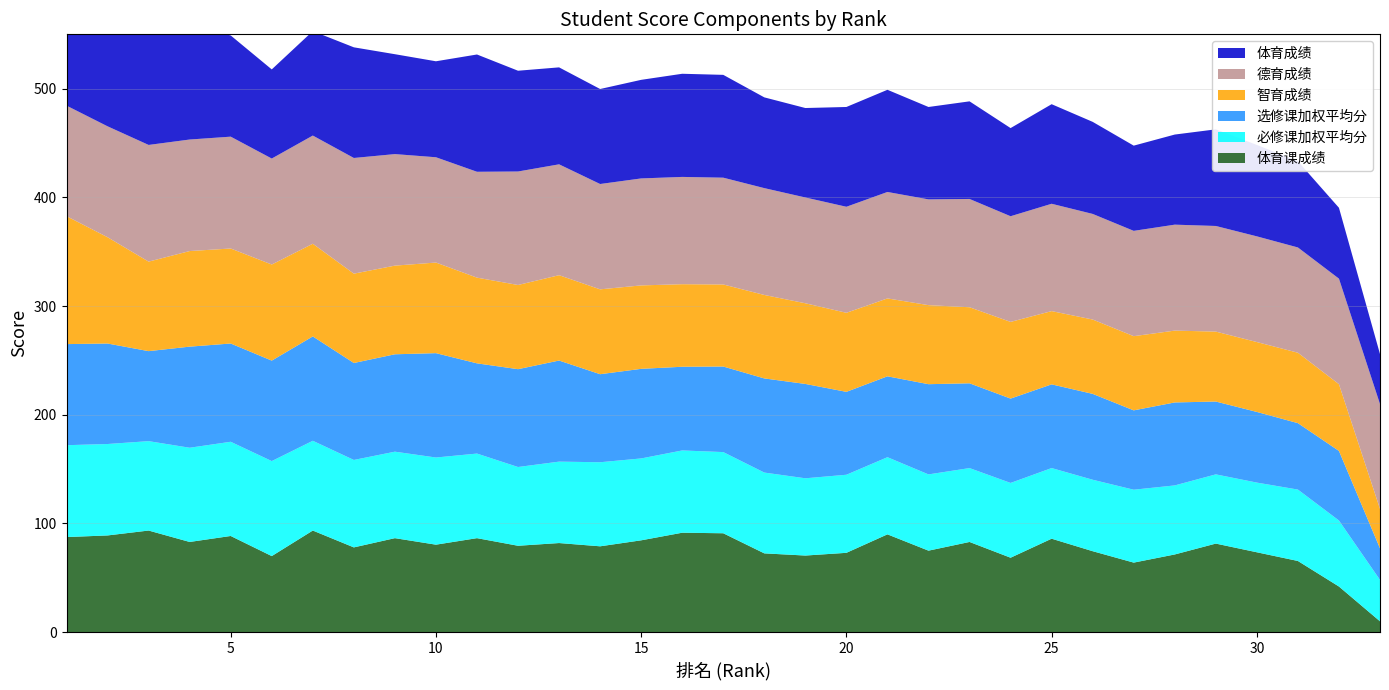

Reading left to right, transcribe all the data shown in this chart.

德育成绩: 101.7	102.0	107.3	102.6	102.9	97.5	99.5	106.4	102.6	96.9	97.4	104.4	102.0	96.9	98.4	98.7	98.2	98.3	97.3	97.5	97.9	97.3	99.6	97.2	98.8	97.1	96.9	97.5	97.2	97.2	96.8	97.1	96.5
必修课加权平均分: 84.5	84.1	82.2	86.7	86.7	87.4	82.6	80.4	79.6	80.2	77.8	72.5	74.9	77.3	75.3	75.7	74.7	74.3	71.1	71.8	71.0	70.1	68.0	68.8	65.0	65.7	67.1	63.5	63.7	64.1	65.7	60.7	38.1
选修课加权平均分: 93.0	92.5	82.8	93.0	90.4	92.4	96.0	89.2	89.6	96.0	83.0	90.0	93.0	81.0	82.4	77.0	78.7	86.6	86.8	76.3	74.4	83.0	78.0	77.6	77.0	79.0	73.0	76.3	67.0	65.0	61.1	64.0	29.0
智育成绩: 117.7	97.8	82.4	87.9	87.4	88.4	85.3	82.2	81.6	83.4	78.9	77.5	78.5	78.1	76.8	75.9	75.5	76.8	74.2	72.7	71.7	72.7	70.0	70.6	67.4	68.4	68.3	66.1	64.3	64.3	64.8	61.4	36.3
体育课成绩: 87.5	89.0	93.5	83.0	88.5	70.0	93.5	78.0	86.5	80.5	86.5	79.5	82.0	79.0	84.5	91.5	91.0	72.5	70.5	73.0	90.0	75.0	83.0	68.5	86.0	74.5	64.0	71.5	81.5	73.5	65.5	42.0	10.0
体育成绩: 92.5	93.4	142.1	105.8	93.1	82.0	96.1	101.8	91.9	88.3	107.9	92.7	89.2	87.4	90.7	94.9	94.6	83.5	82.3	91.8	94.0	85.0	89.8	81.1	91.6	84.7	78.4	82.9	88.9	84.1	79.3	65.2	46.0